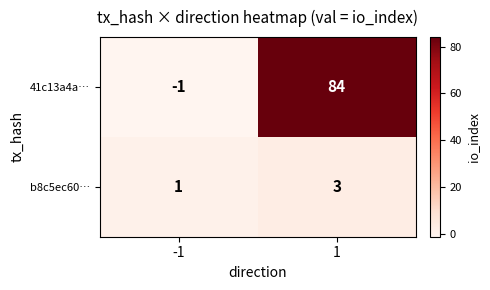

What is the spread (max minus min) of values at 1?

81